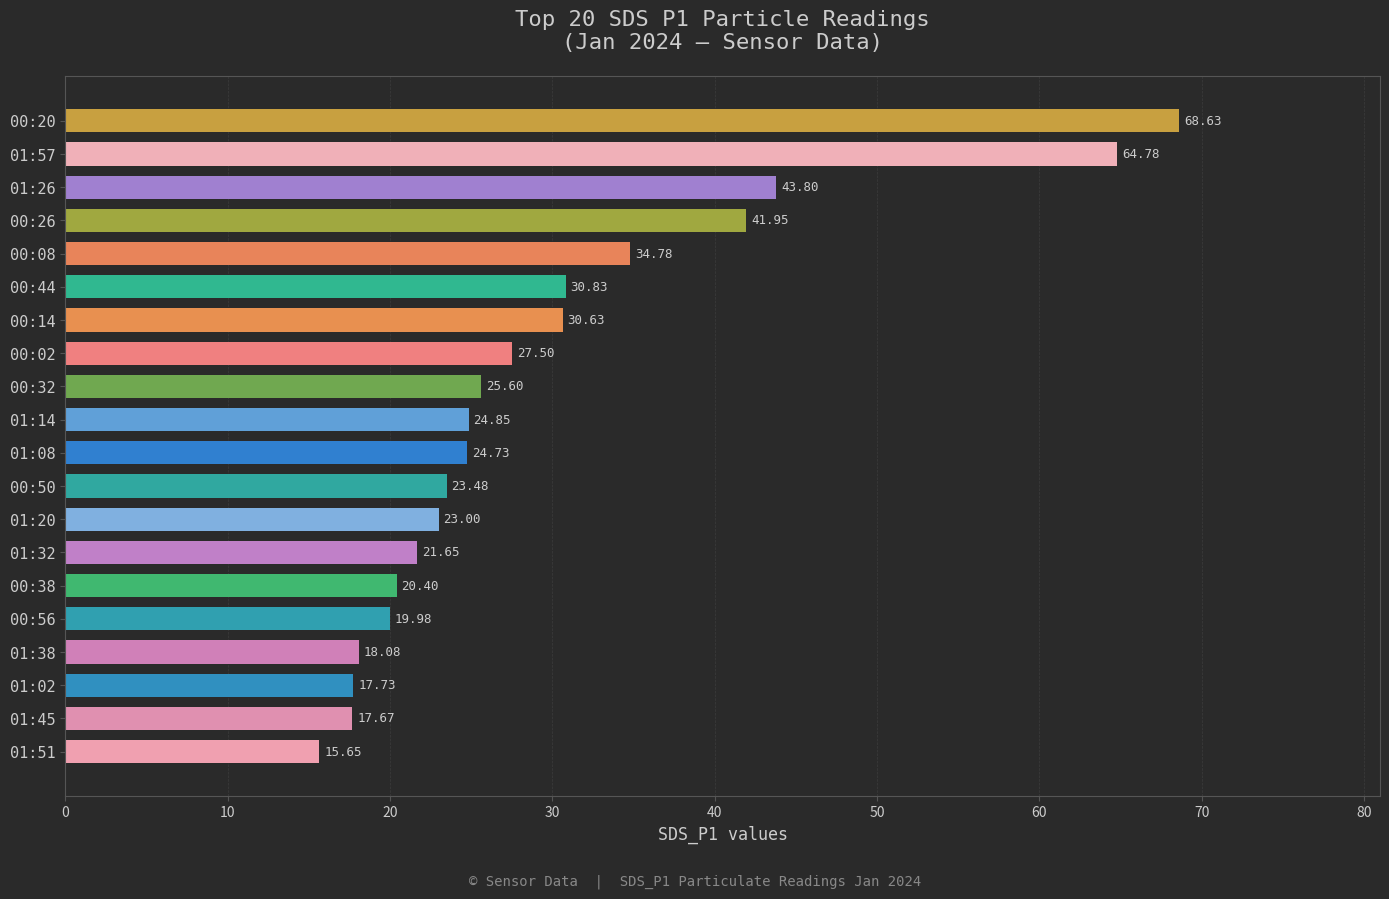

Rank the categories by value from lowest to highest.

01:51, 01:45, 01:02, 01:38, 00:56, 00:38, 01:32, 01:20, 00:50, 01:08, 01:14, 00:32, 00:02, 00:14, 00:44, 00:08, 00:26, 01:26, 01:57, 00:20